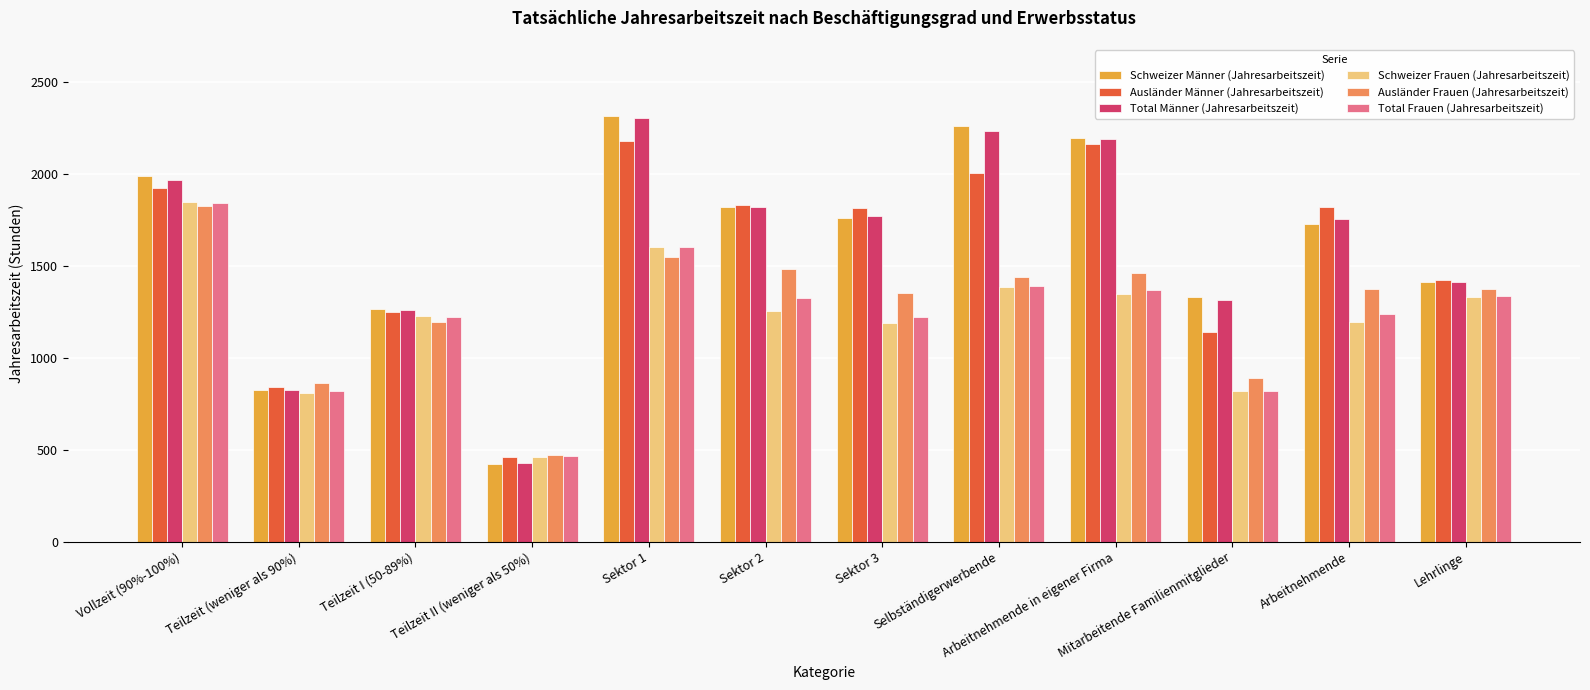

What is the difference between the highest and lowest values at Vollzeit (90%-100%)?

163.0